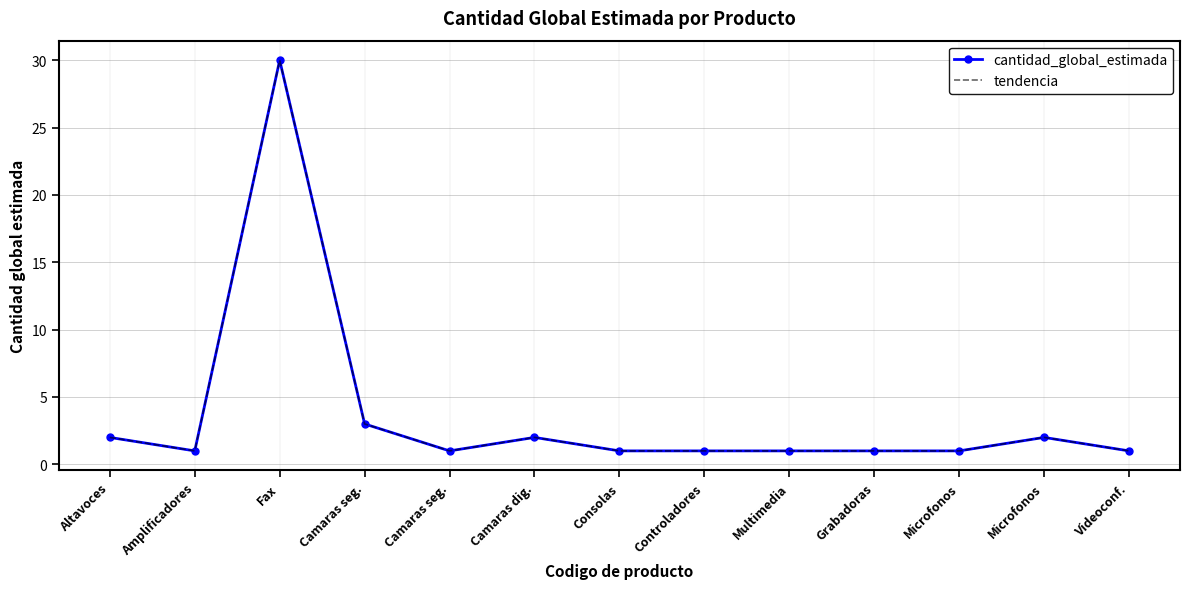

Reading left to right, extract all data points from this chart.

cantidad_global_estimada: Altavoces=2	Amplificadores=1	Fax=30	Camaras seg.=3	Camaras seg.=1	Camaras dig.=2	Consolas=1	Controladores=1	Multimedia=1	Grabadoras=1	Microfonos=1	Microfonos=2	Videoconf.=1
tendencia: Altavoces=2	Amplificadores=1	Fax=30	Camaras seg.=3	Camaras seg.=1	Camaras dig.=2	Consolas=1	Controladores=1	Multimedia=1	Grabadoras=1	Microfonos=1	Microfonos=2	Videoconf.=1